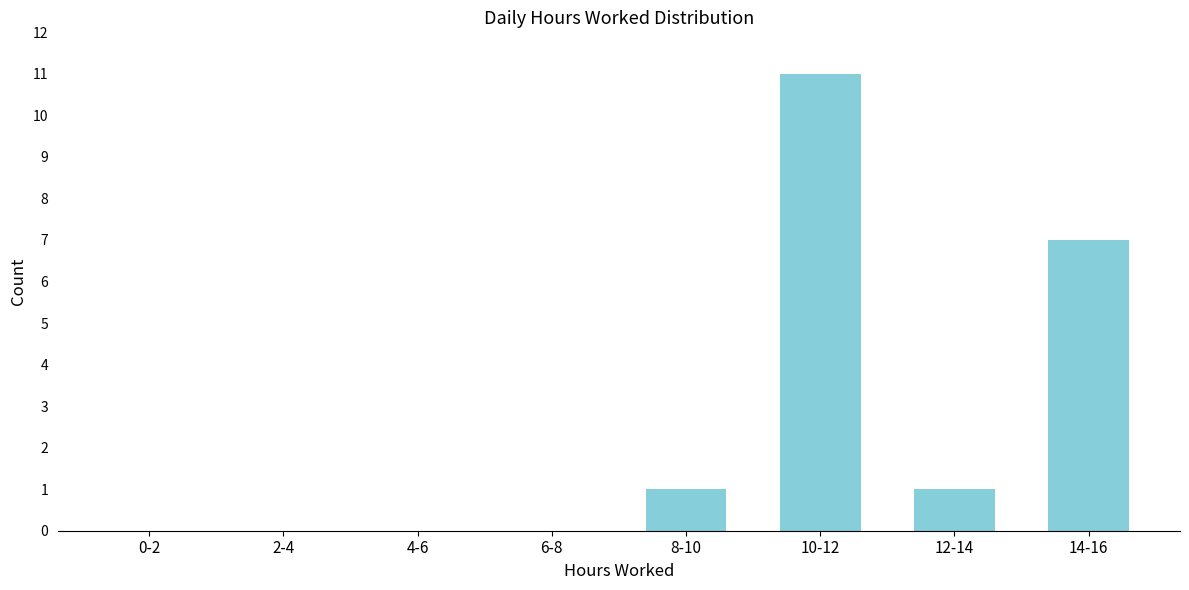

Reading right to left, extract all data points from this chart.

14-16=7	12-14=1	10-12=11	8-10=1	6-8=0	4-6=0	2-4=0	0-2=0